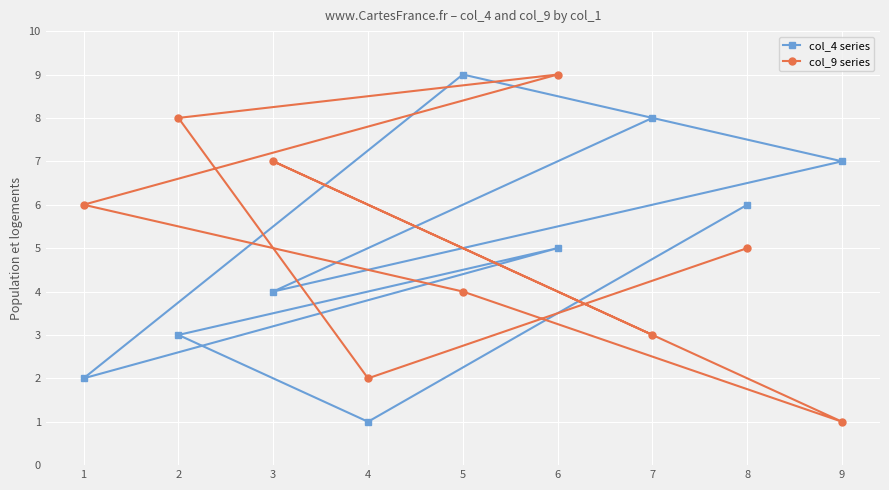

How many lines are shown in the chart?

2